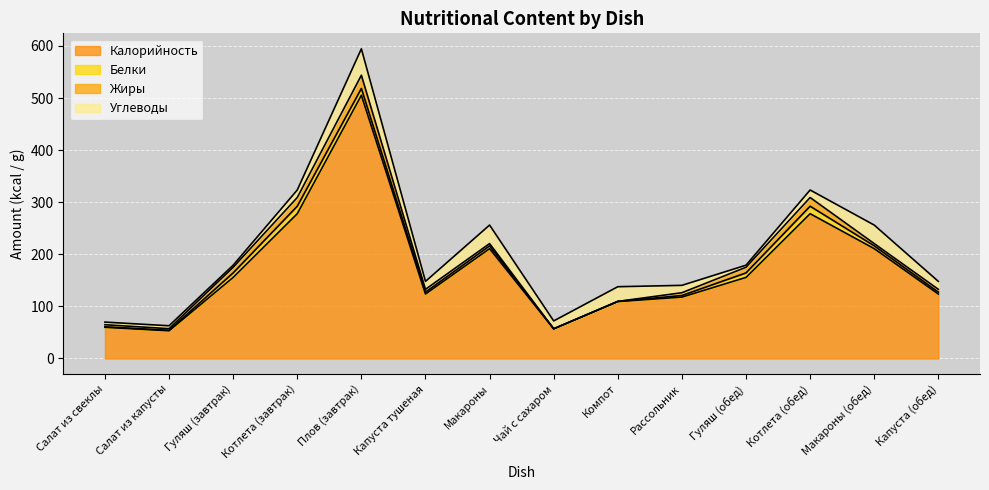

Read the Белки value at Компот.

0.4